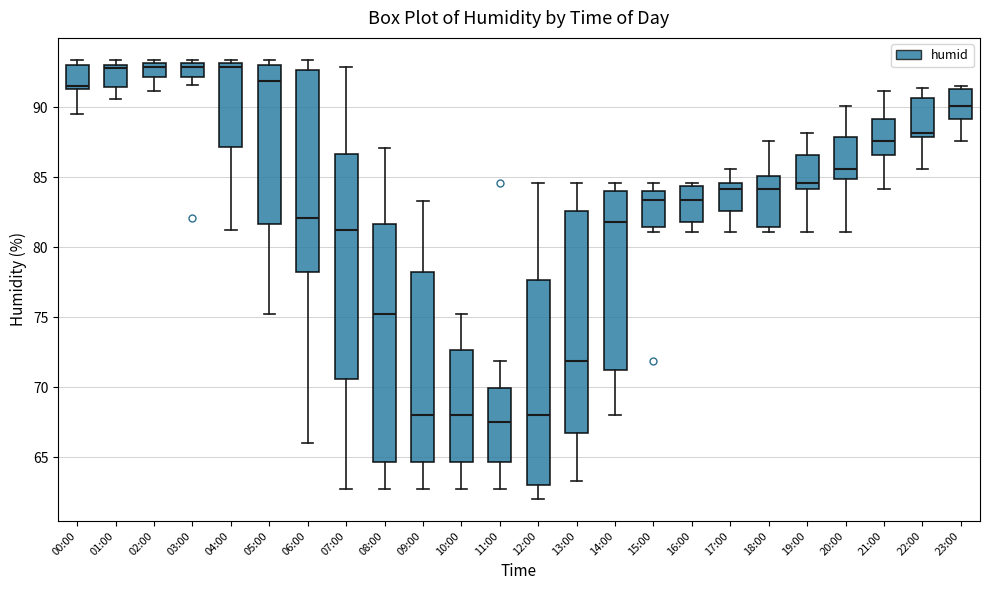

Reading left to right, transcribe this box plot: for each box, give where its median line is, the range the box spans, and where its two whiskers end, as read against the y-axis. The values are not printed on the chart, so give them approximately, as read against the axis.

00:00: median 91.5 (just above the box's lower edge), box 91.5 to 93.0, whiskers 89.5 to 93.5
01:00: median 93.0 (just below the box's upper edge), box 91.5 to 93.0, whiskers 90.5 to 93.5
02:00: median 93.0 (just below the box's upper edge), box 92.0 to 93.0, whiskers 91.0 to 93.5
03:00: median 93.0 (just below the box's upper edge), box 92.0 to 93.0, whiskers 91.5 to 93.5
04:00: median 93.0 (just below the box's upper edge), box 87.0 to 93.0, whiskers 81.0 to 93.5
05:00: median 92.0, box 81.5 to 93.0, whiskers 75.0 to 93.5
06:00: median 82.0, box 78.0 to 92.5, whiskers 66.0 to 93.5
07:00: median 81.0, box 70.5 to 86.5, whiskers 62.5 to 93.0
08:00: median 75.0, box 64.5 to 81.5, whiskers 62.5 to 87.0
09:00: median 68.0, box 64.5 to 78.0, whiskers 62.5 to 83.5
10:00: median 68.0, box 64.5 to 72.5, whiskers 62.5 to 75.0
11:00: median 67.5, box 64.5 to 70.0, whiskers 62.5 to 72.0
12:00: median 68.0, box 63.0 to 77.5, whiskers 62.0 to 84.5
13:00: median 72.0, box 67.0 to 82.5, whiskers 63.5 to 84.5
14:00: median 82.0, box 71.5 to 84.0, whiskers 68.0 to 84.5
15:00: median 83.5, box 81.5 to 84.0, whiskers 81.0 to 84.5
16:00: median 83.5, box 82.0 to 84.5, whiskers 81.0 to 84.5 (just above the box's upper edge)
17:00: median 84.0, box 82.5 to 84.5, whiskers 81.0 to 85.5
18:00: median 84.0, box 81.5 to 85.0, whiskers 81.0 to 87.5
19:00: median 84.5, box 84.0 to 86.5, whiskers 81.0 to 88.0
20:00: median 85.5, box 85.0 to 88.0, whiskers 81.0 to 90.0
21:00: median 87.5, box 86.5 to 89.0, whiskers 84.0 to 91.0
22:00: median 88.0 (just above the box's lower edge), box 88.0 to 90.5, whiskers 85.5 to 91.5
23:00: median 90.0, box 89.0 to 91.5, whiskers 87.5 to 91.5 (just above the box's upper edge)